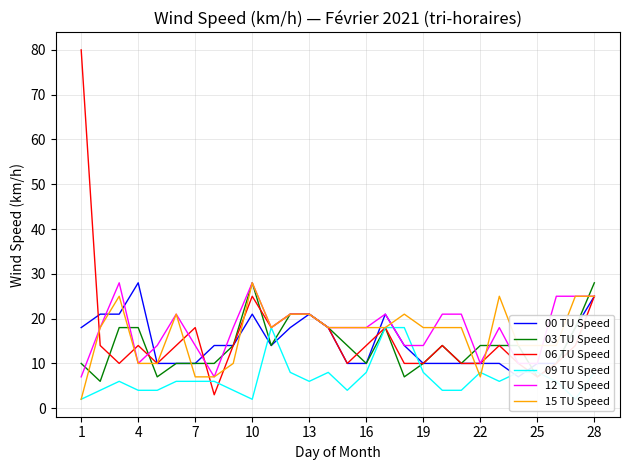

Which series ends up on top after the final intersection of 03 TU Speed and 15 TU Speed?

03 TU Speed